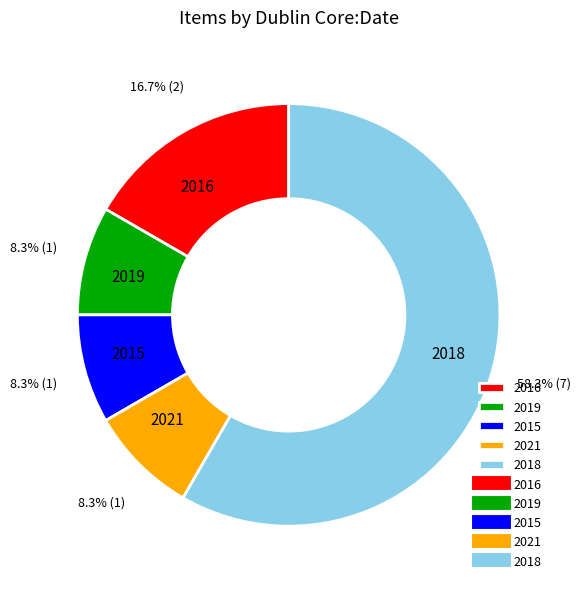

Count the number of slices in the pie.

5